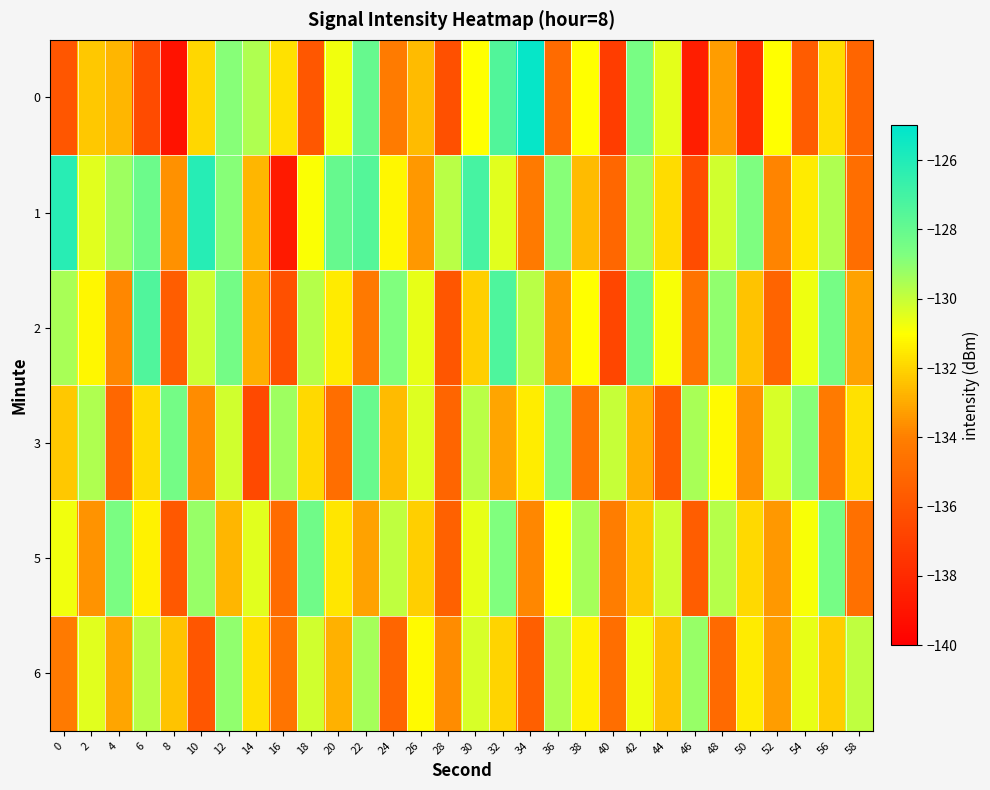

List the series in order of their peak value, highest first.

0, 1, 2, 3, 5, 6